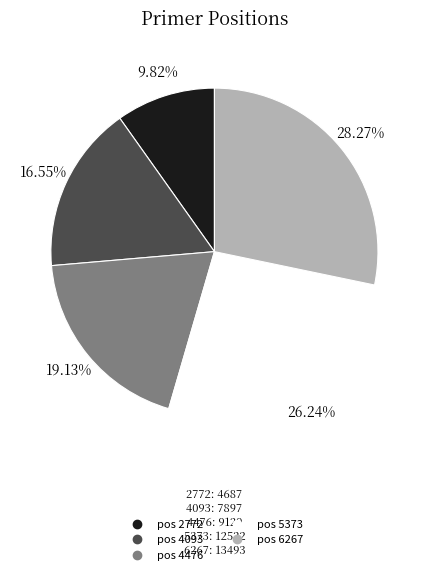

Count the number of slices in the pie.

5